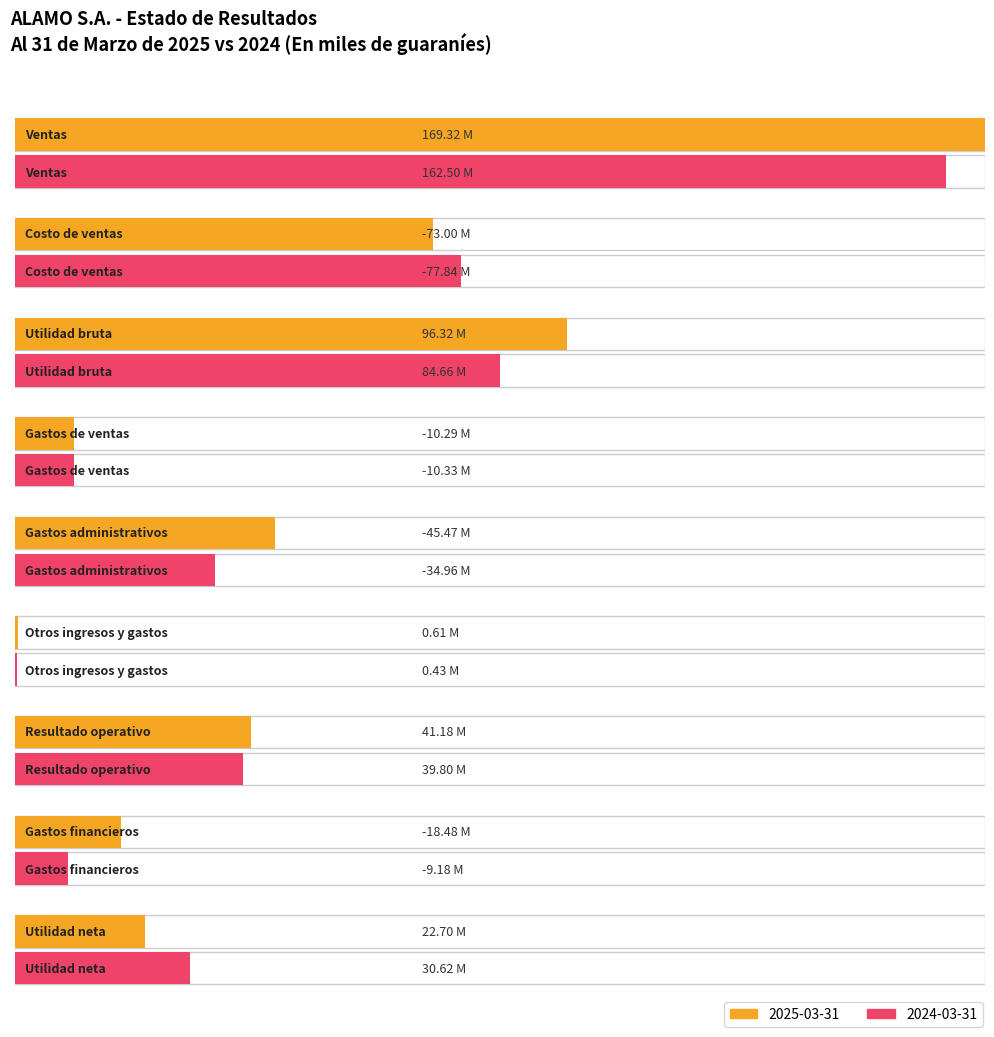

Rank the series at Gastos administrativos from highest to lowest value.

2024-03-31, 2025-03-31